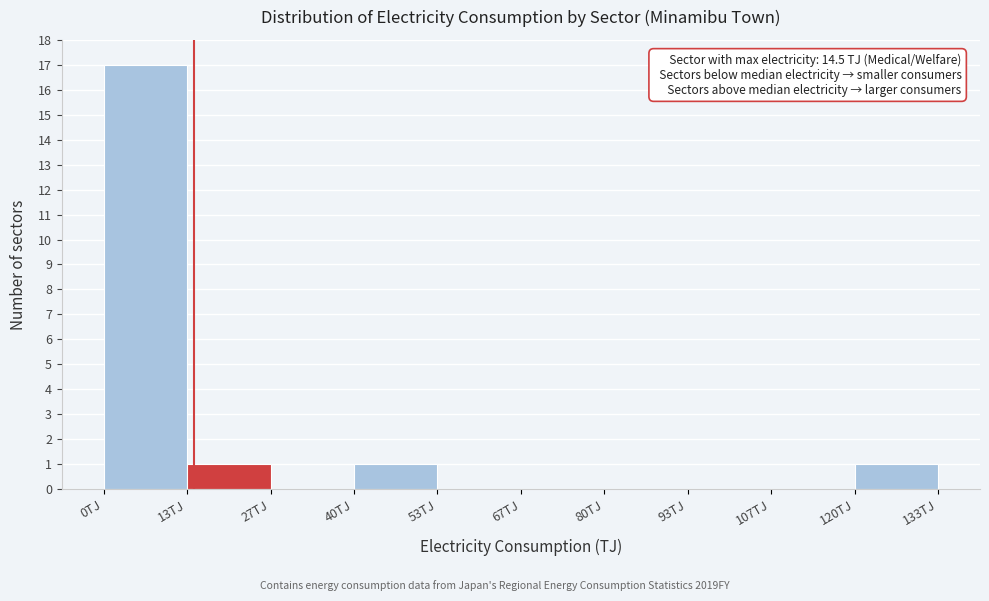

Which range on the x-axis has the tallest bar?

0 to 14